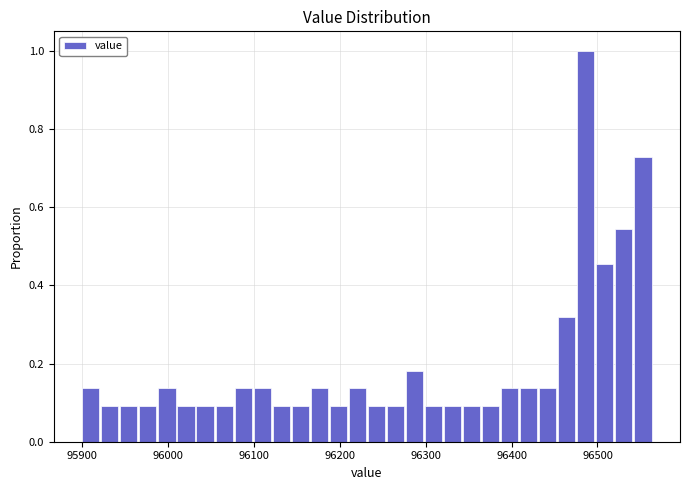

Read against the x-axis, roughly where is the centre of the tallest bar?

96490